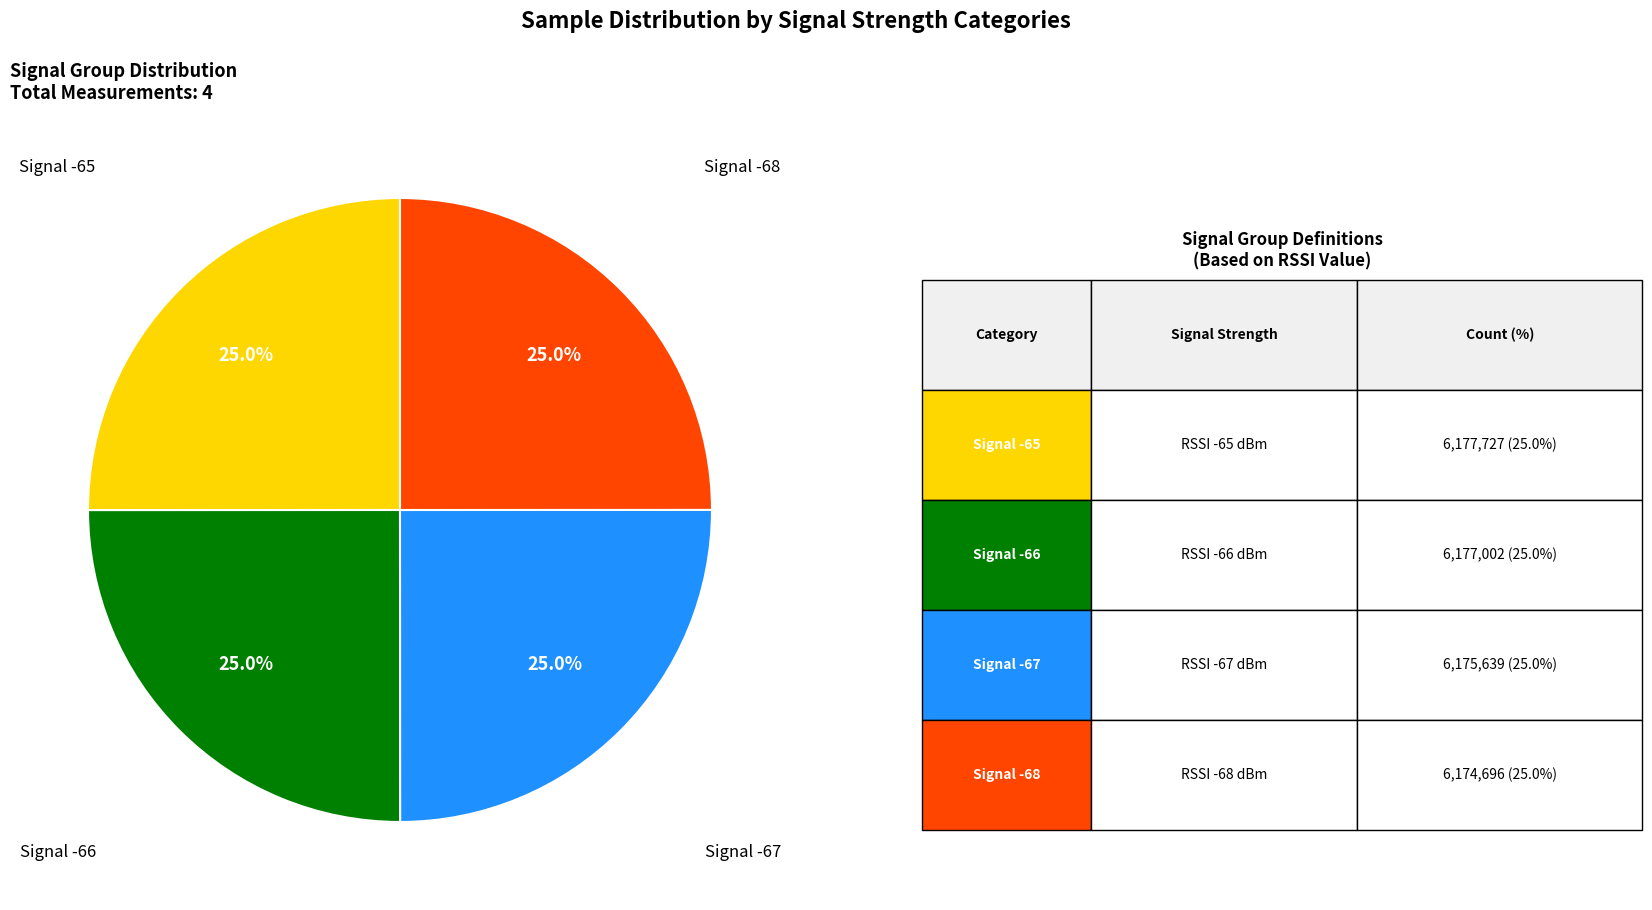

Is there any slice that represents more than half of the pie?

No